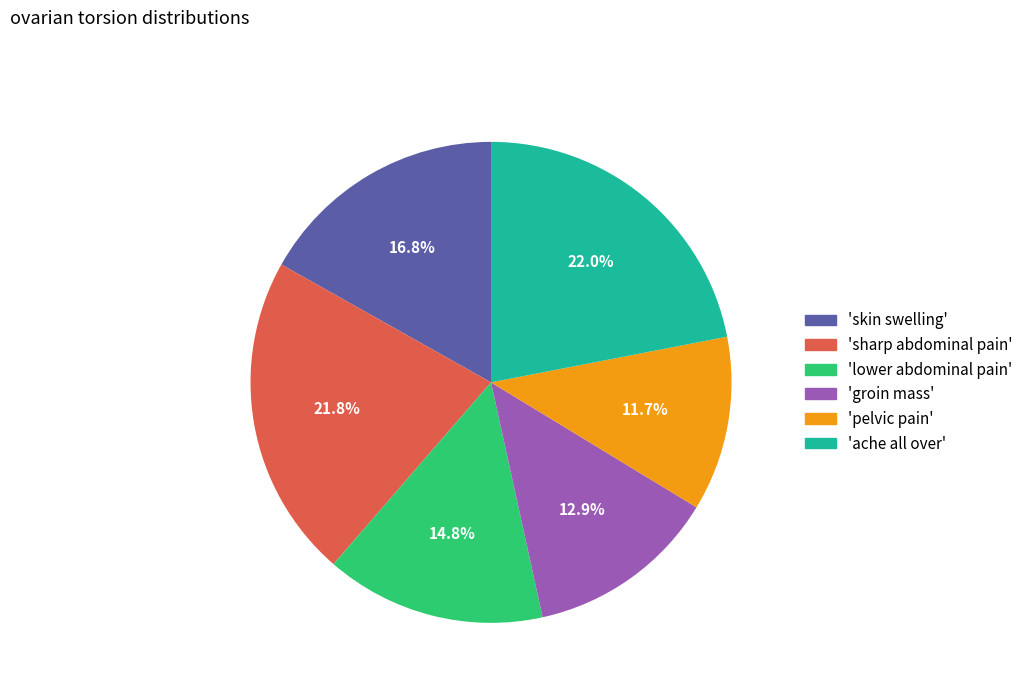

Count the number of slices in the pie.

6